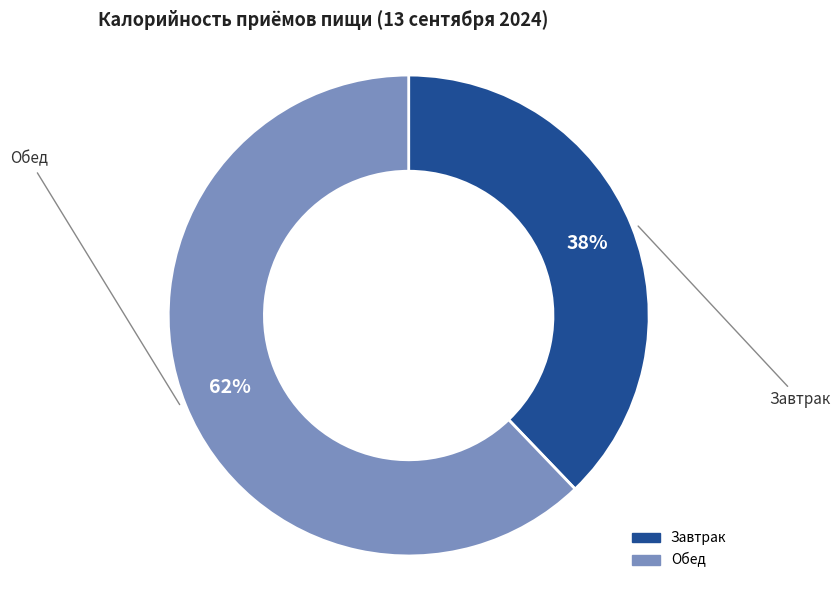

Does Обед represent more than half of the total?

Yes